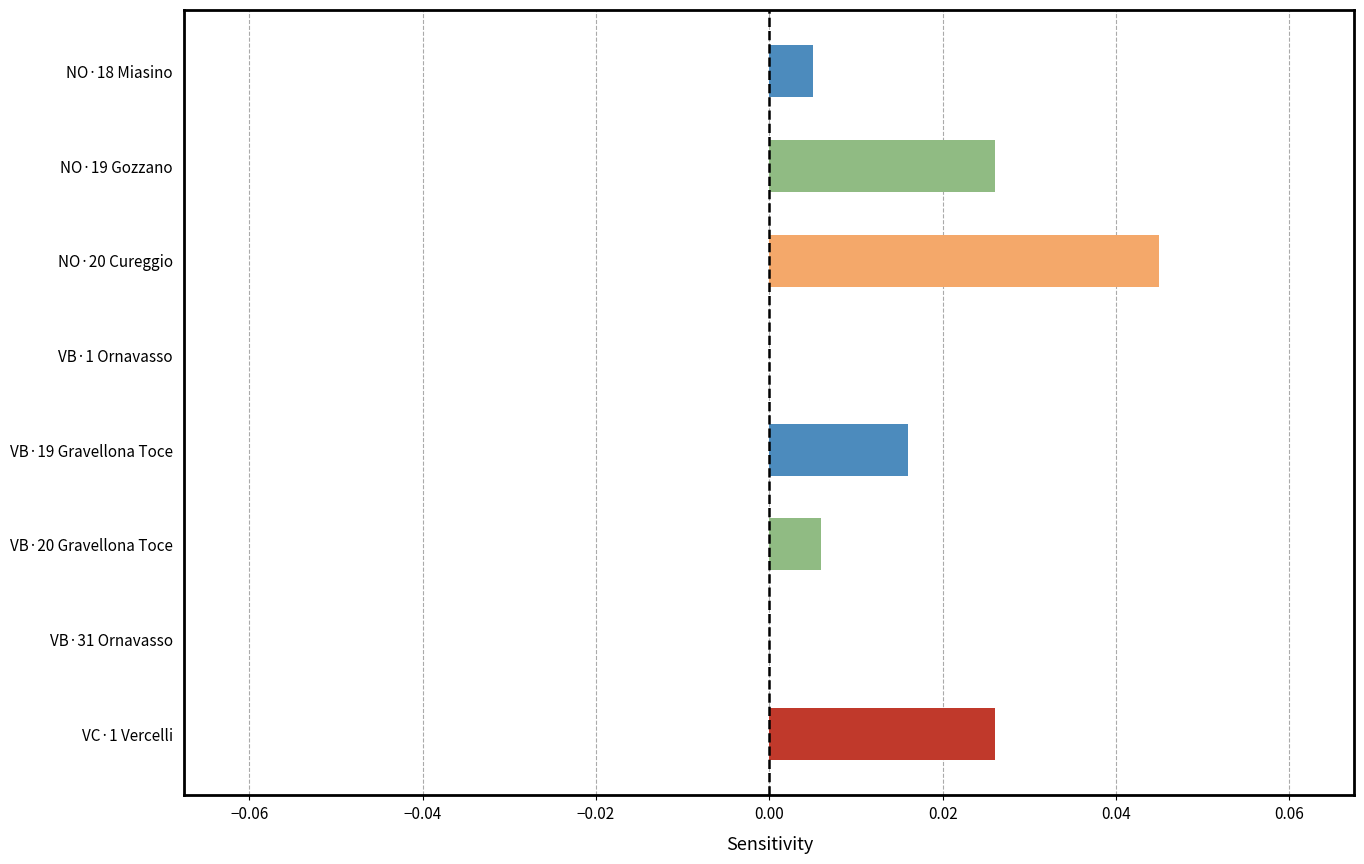

At which category does the chart reach its peak across all series?

NO·20 Cureggio